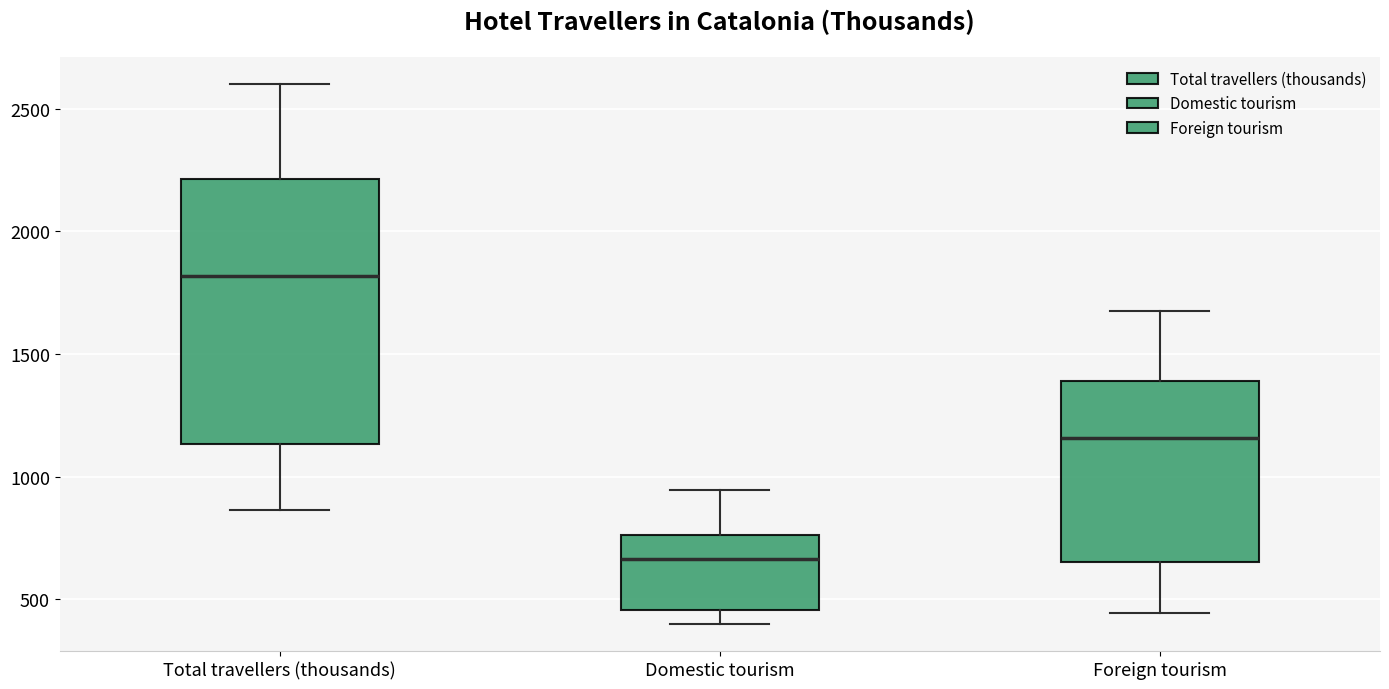

Reading left to right, transcribe this box plot: for each box, give where its median line is, the range the box spans, and where its two whiskers end, as read against the y-axis. The values are not printed on the chart, so give them approximately, as read against the axis.

Total travellers (thousands): median 1800, box 1150 to 2200, whiskers 850 to 2600
Domestic tourism: median 650, box 450 to 750, whiskers 400 to 950
Foreign tourism: median 1150, box 650 to 1400, whiskers 450 to 1650